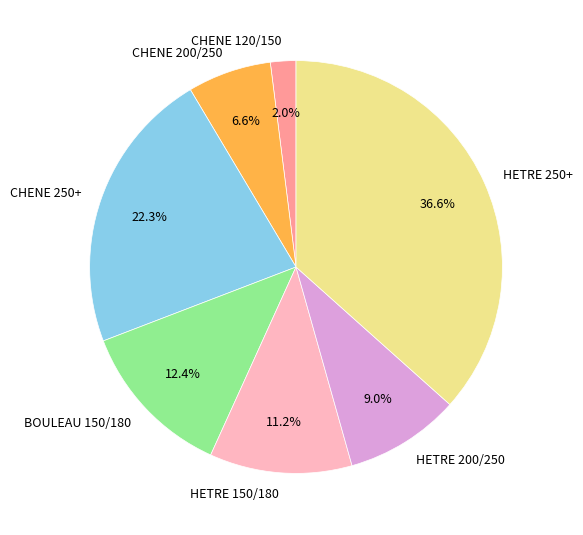

Is CHENE 250+ the majority of the pie?

No